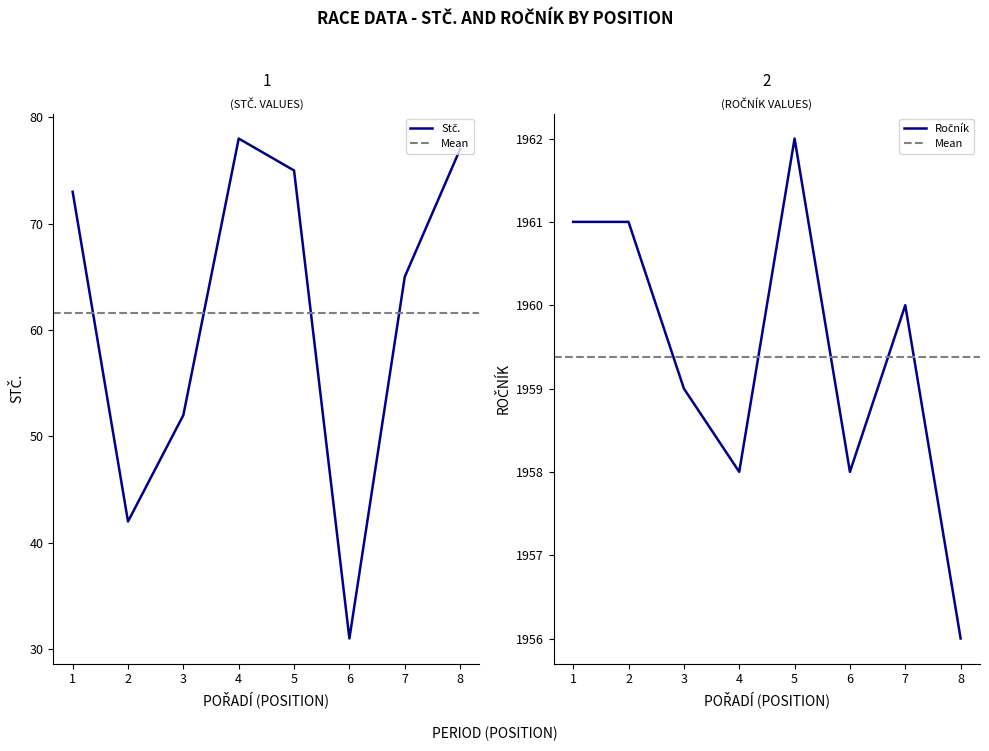

What value does the Stč. series have at 1, to the nearest 10?

70